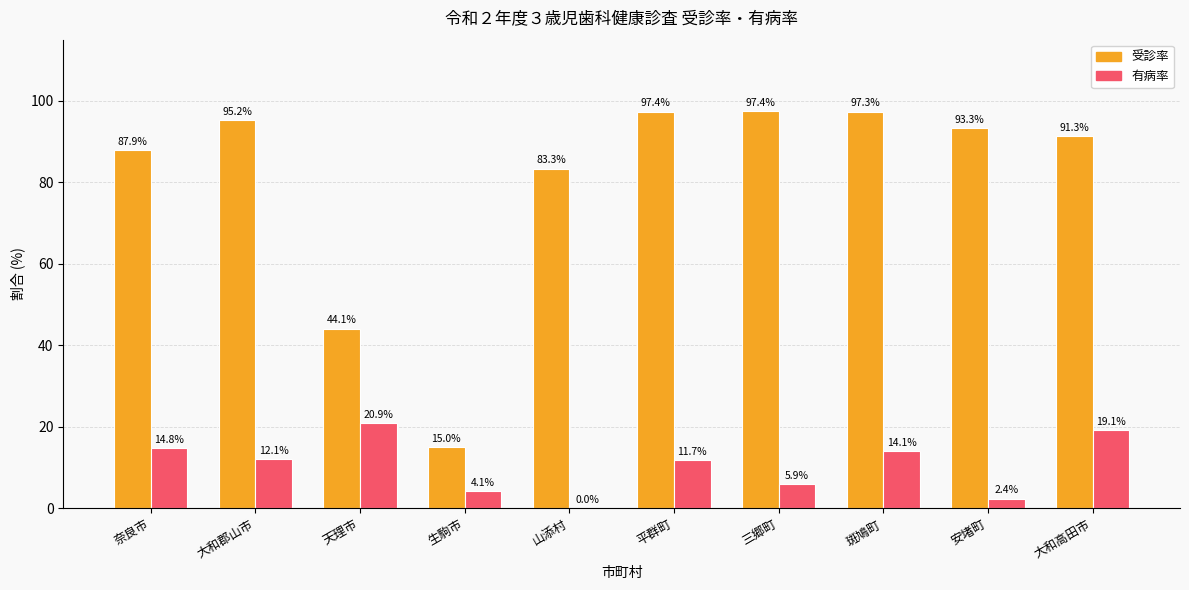

Is it true that 有病率 equals 14.8 at 奈良市?

True